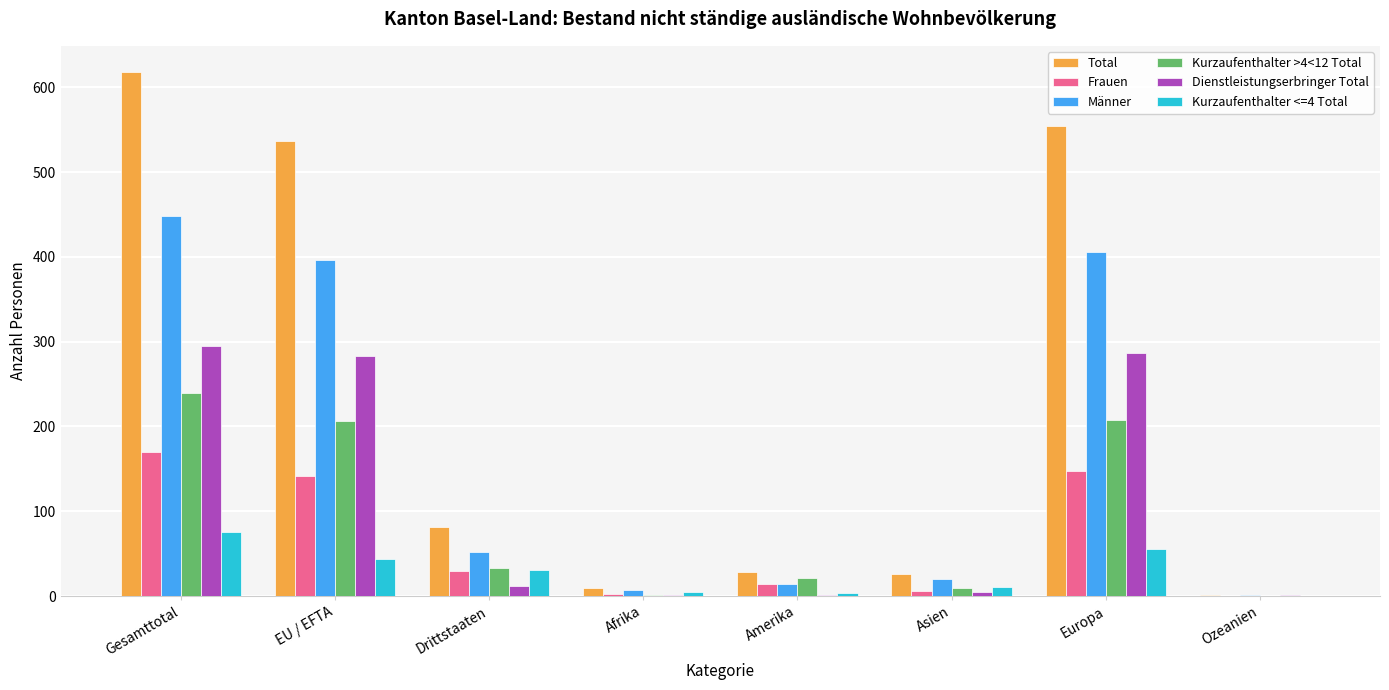

What is the sum of the Männer values at EU / EFTA and Europa?

802